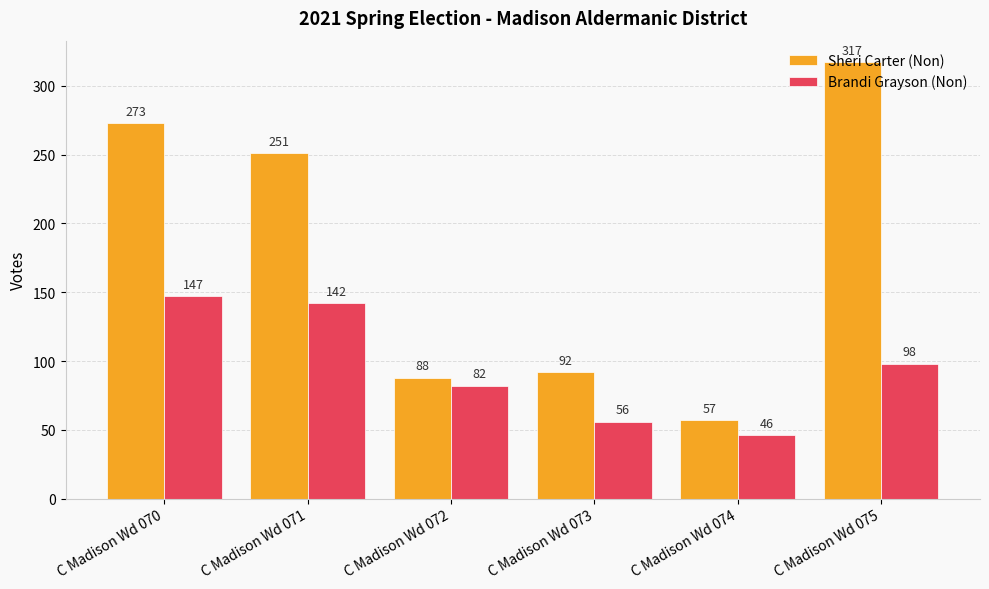

What is the sum of all Brandi Grayson (Non) values?

571